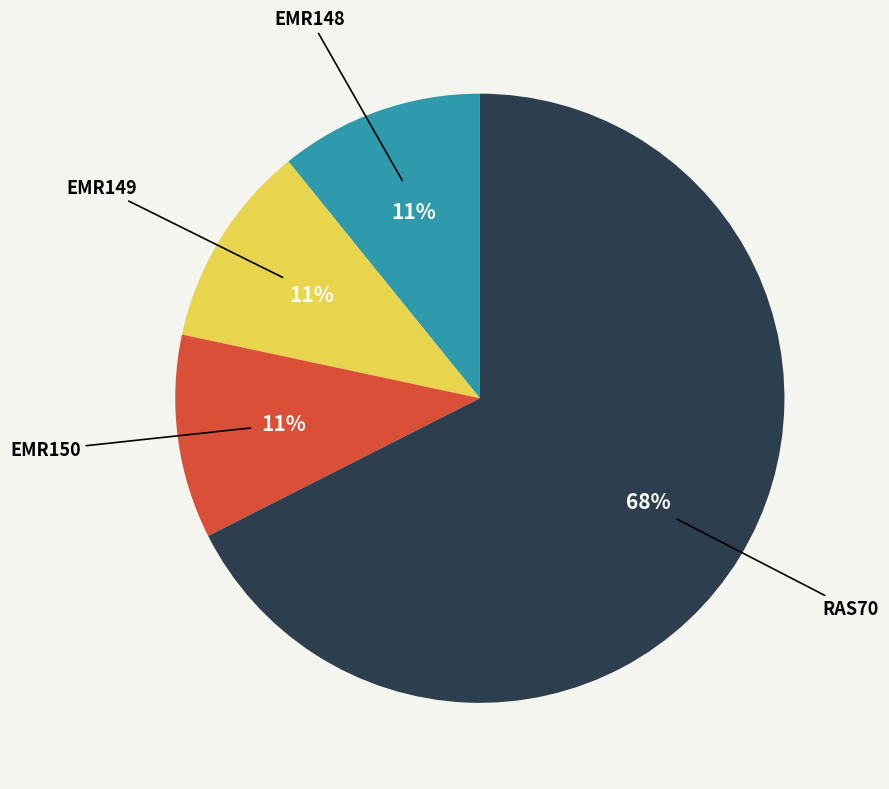

True or false: EMR148 accounts for 3% of the total.

False